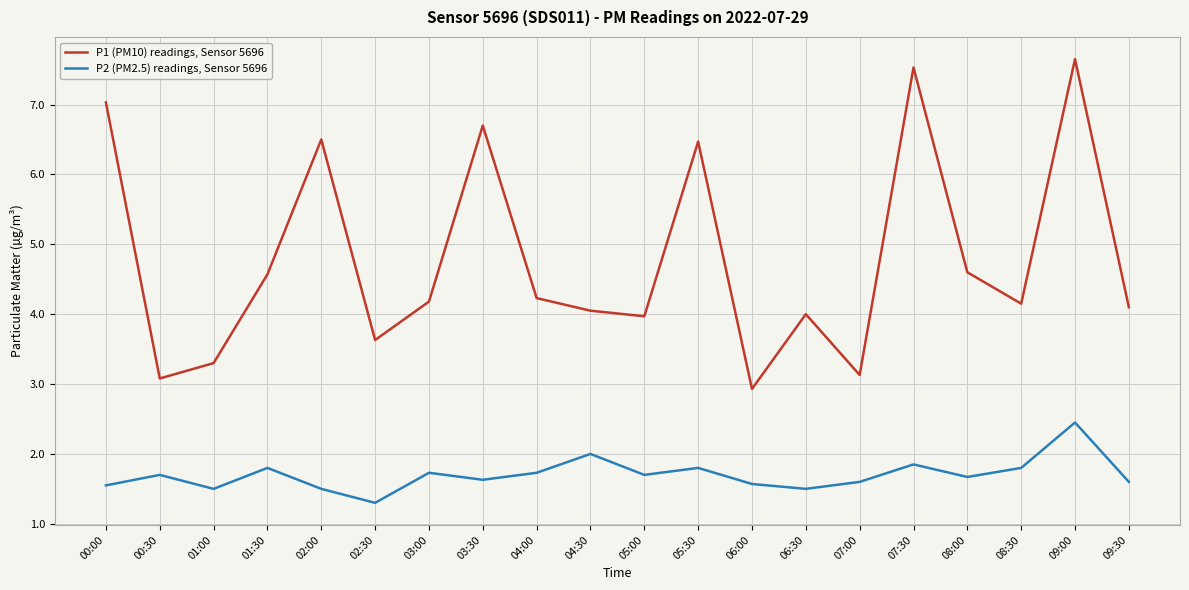

How many interior local valleys does the P2 (PM2.5) readings, Sensor 5696 series have?

6